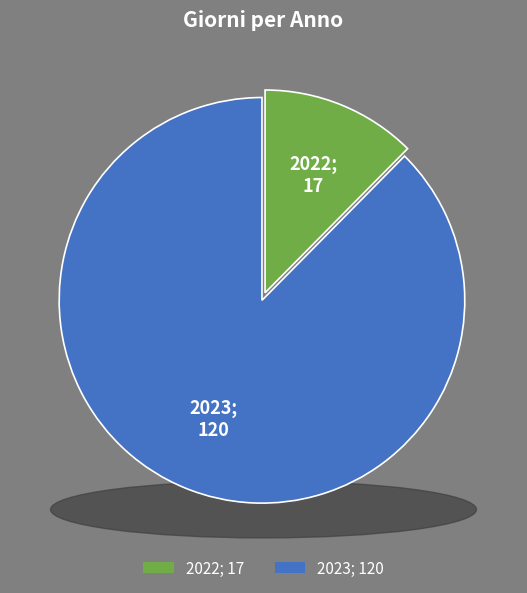

To the nearest percent, what is the average slice percentage?

50%